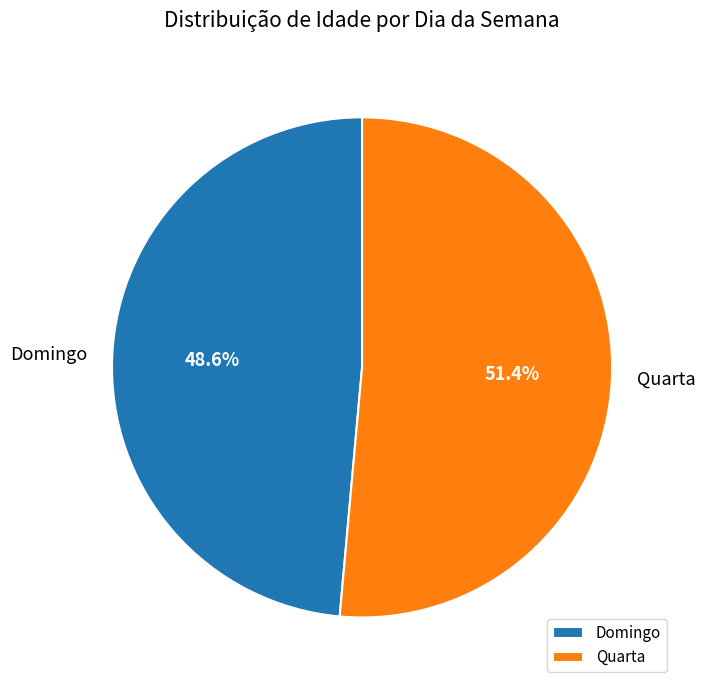

To the nearest percent, what percentage of the pie is Domingo?

49%